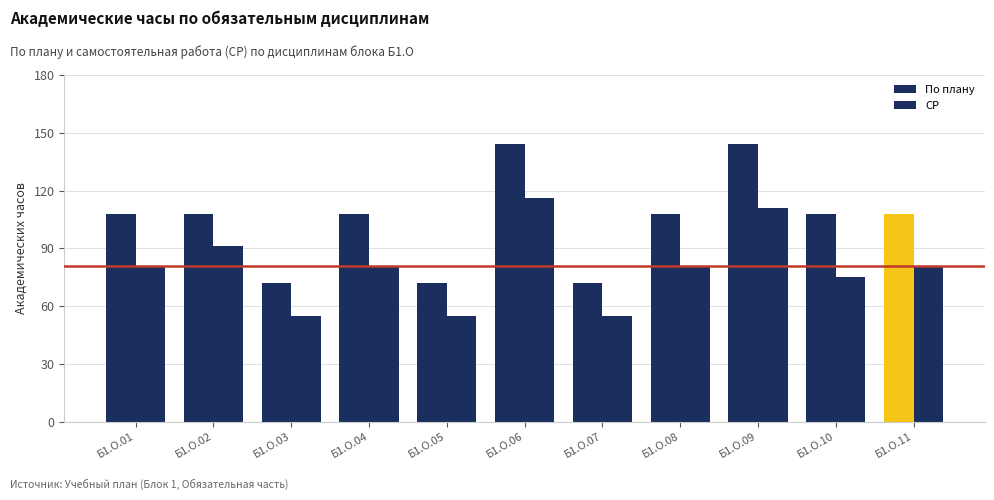

Which series has the largest total across all categories?

По плану